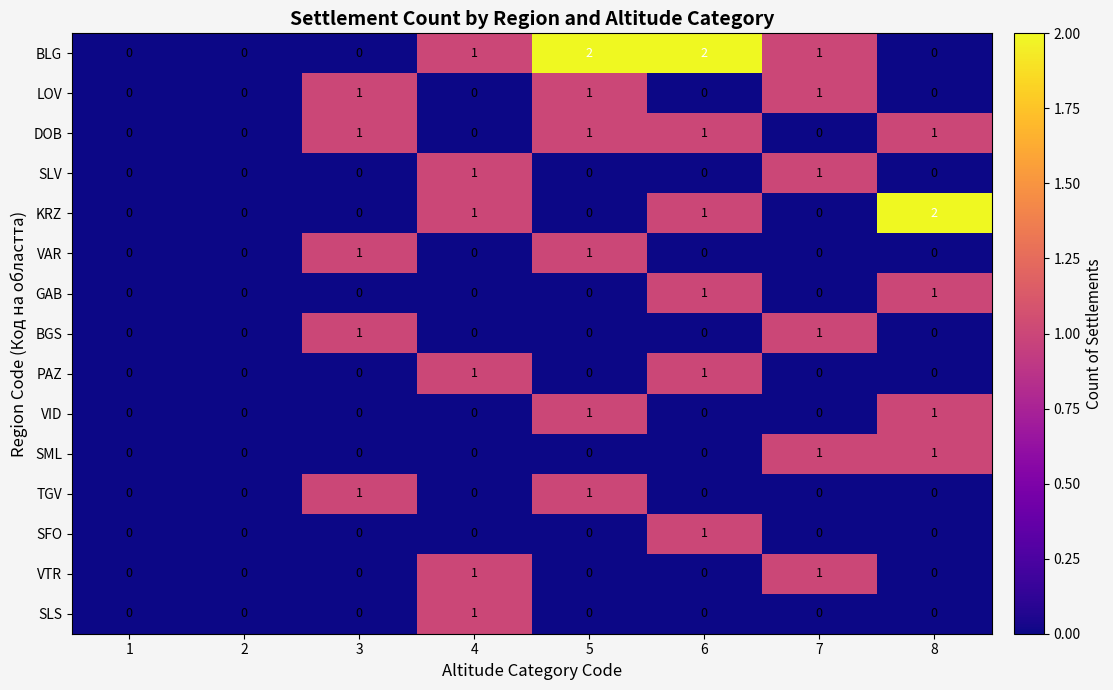

Count the GAB values in the range 0 to 1.

8